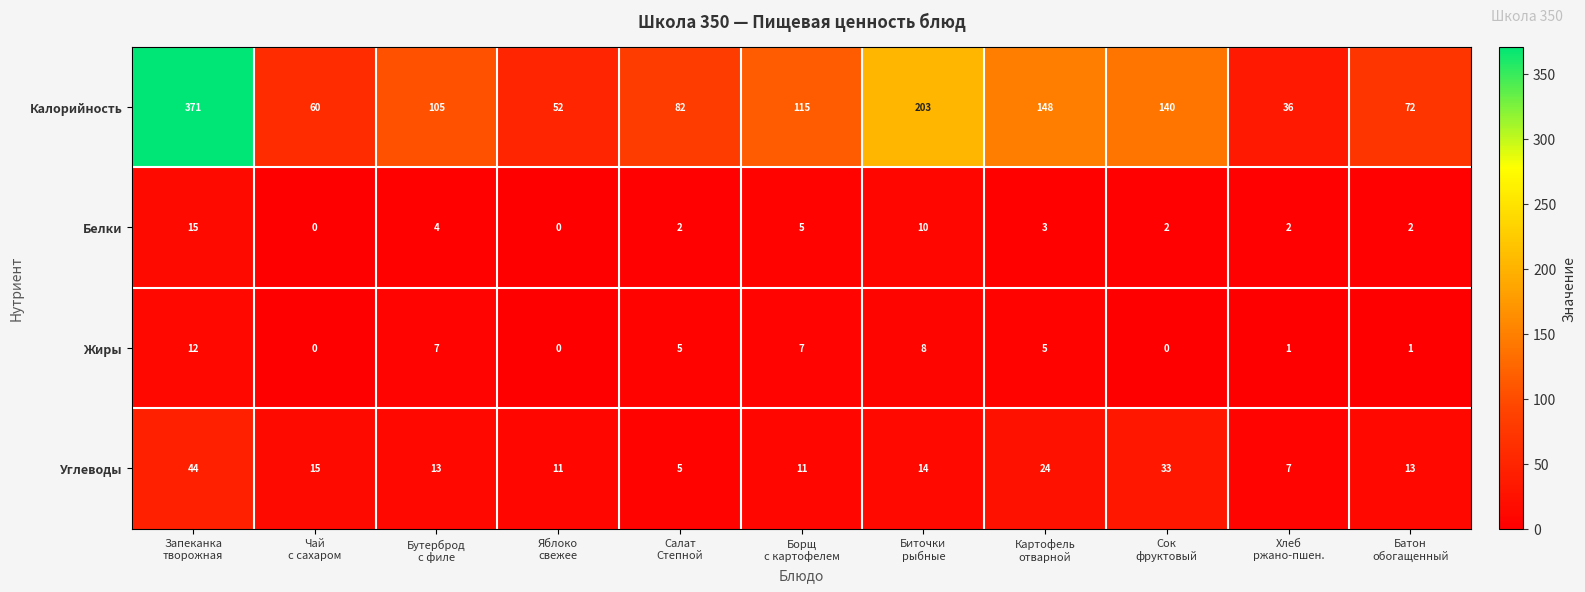

Which series changed the most between Запеканка
творожная and Яблоко
свежее?

Калорийность